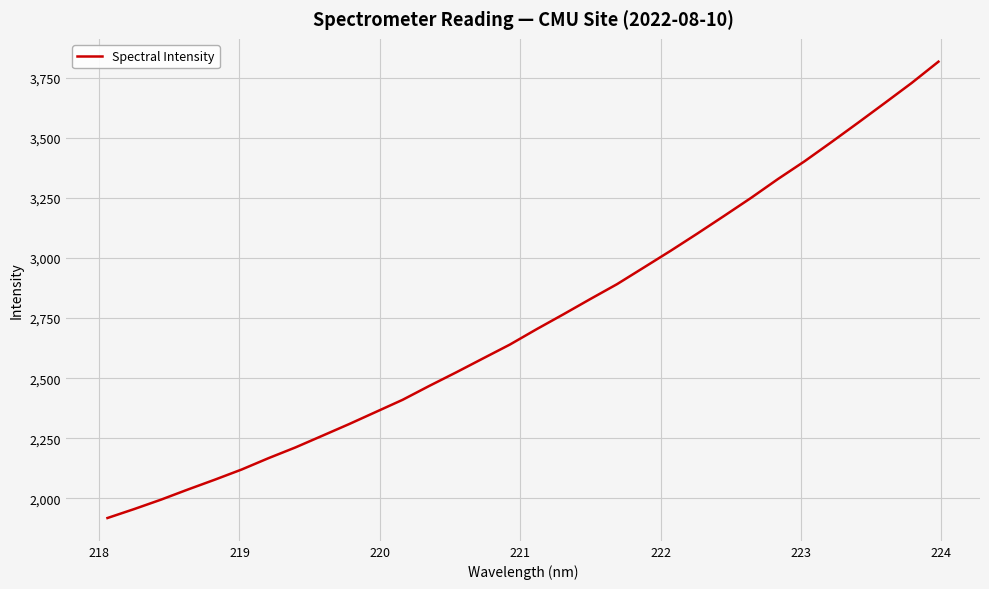

What is the difference between the maximum and minimum values?

1898.4